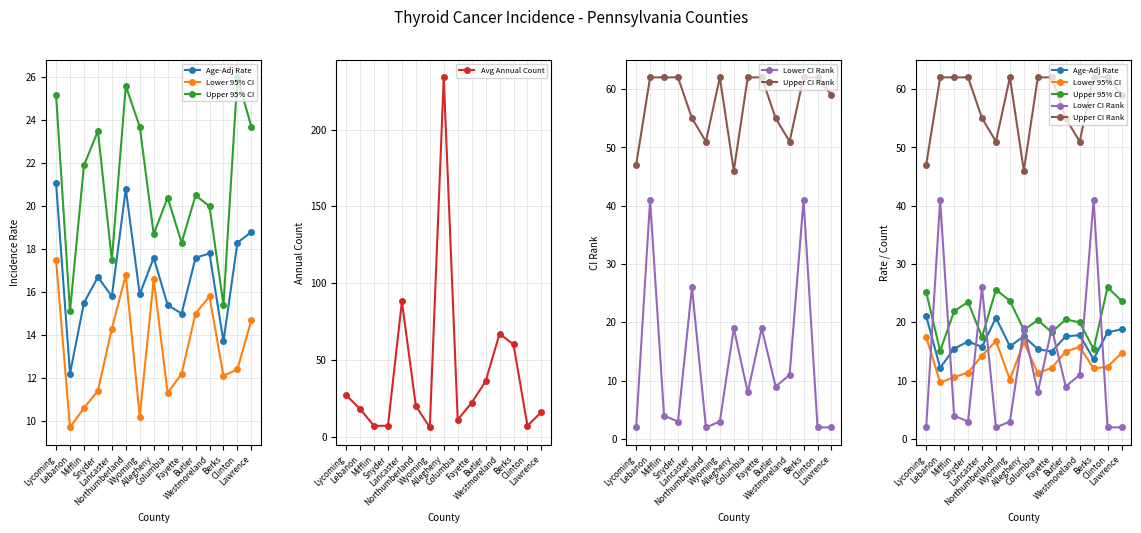

Does the chart display data point markers on the line(s)?

Yes